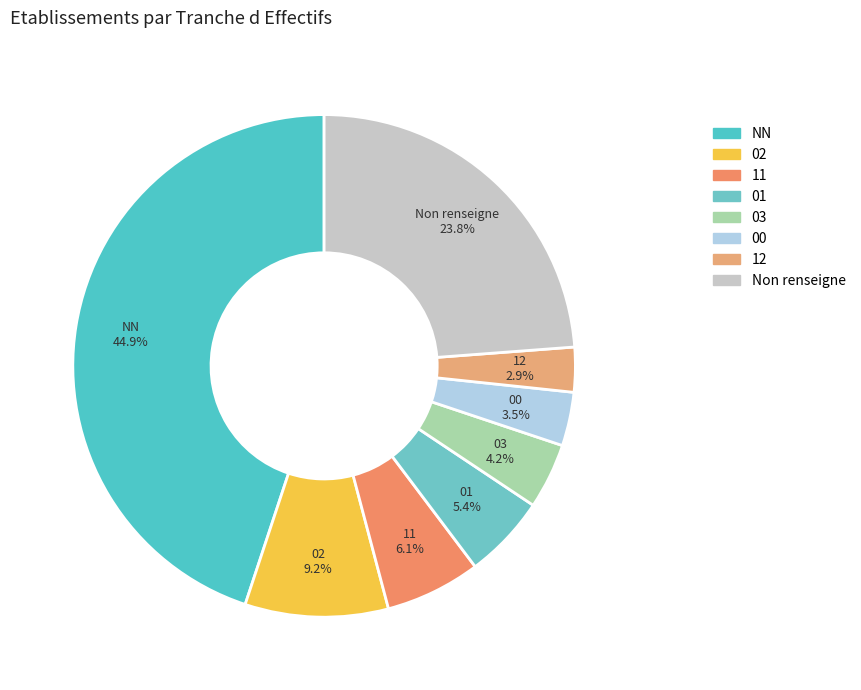

What percentage is the NN slice, to the nearest percent?

45%